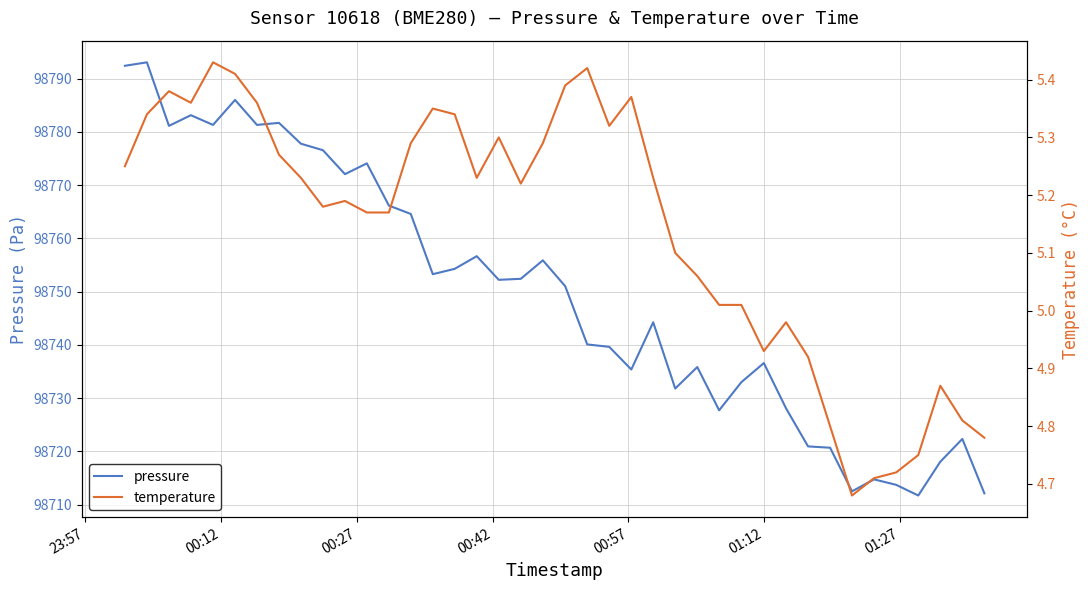

What is the highest value of the pressure series?

98793.1